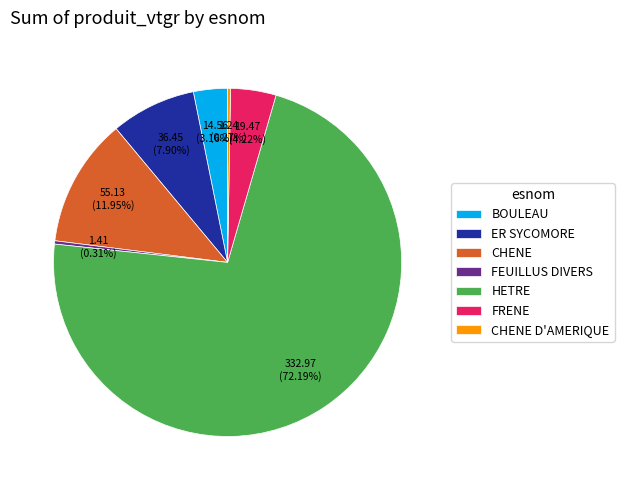

To the nearest percent, what portion does ER SYCOMORE represent?

8%